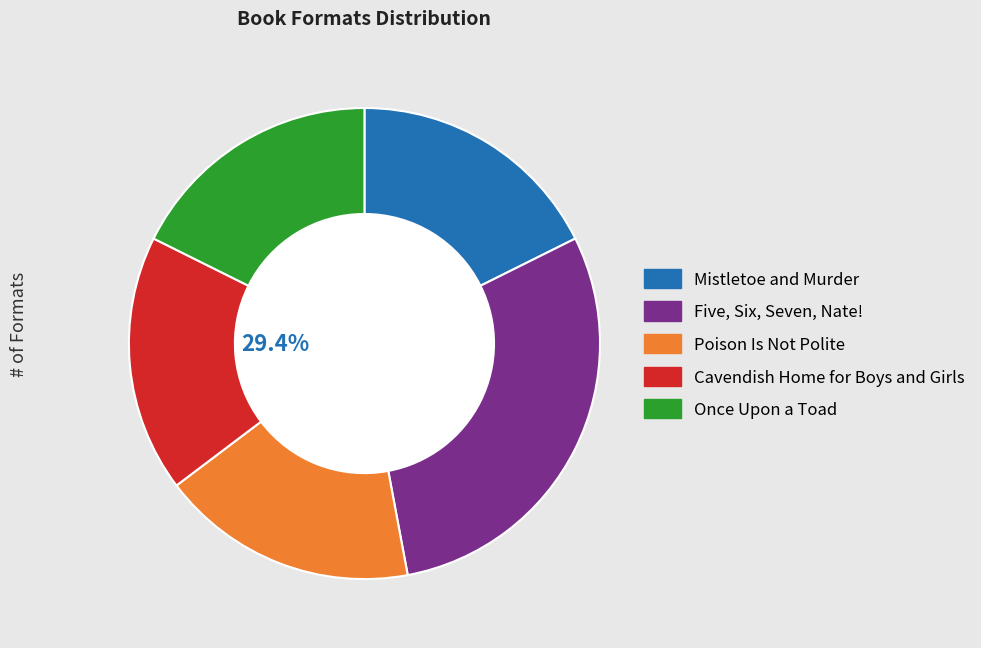

How many segments does this pie chart have?

5